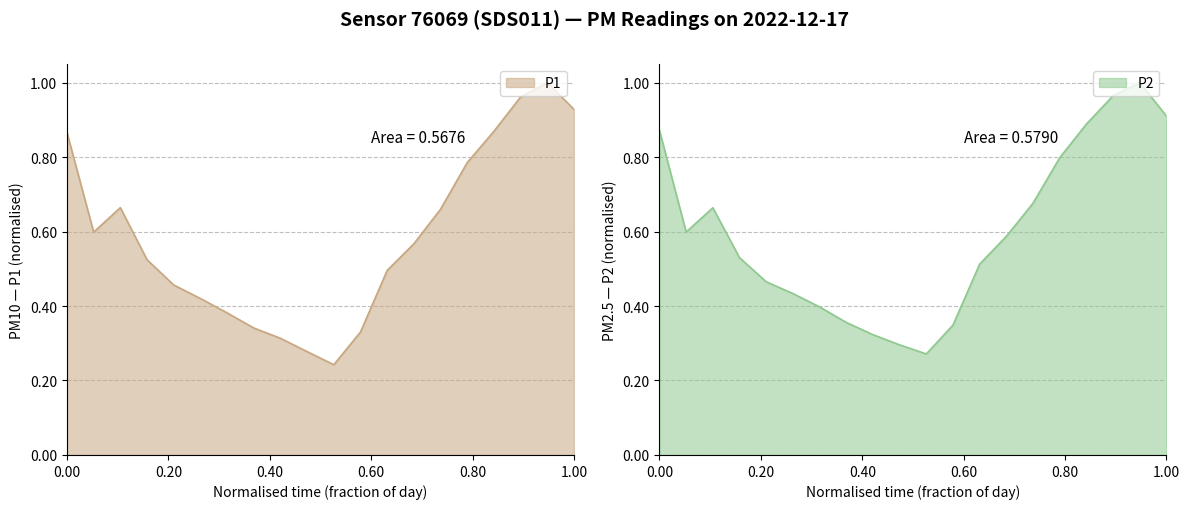

At which label does P2 reach its peak?

18:00